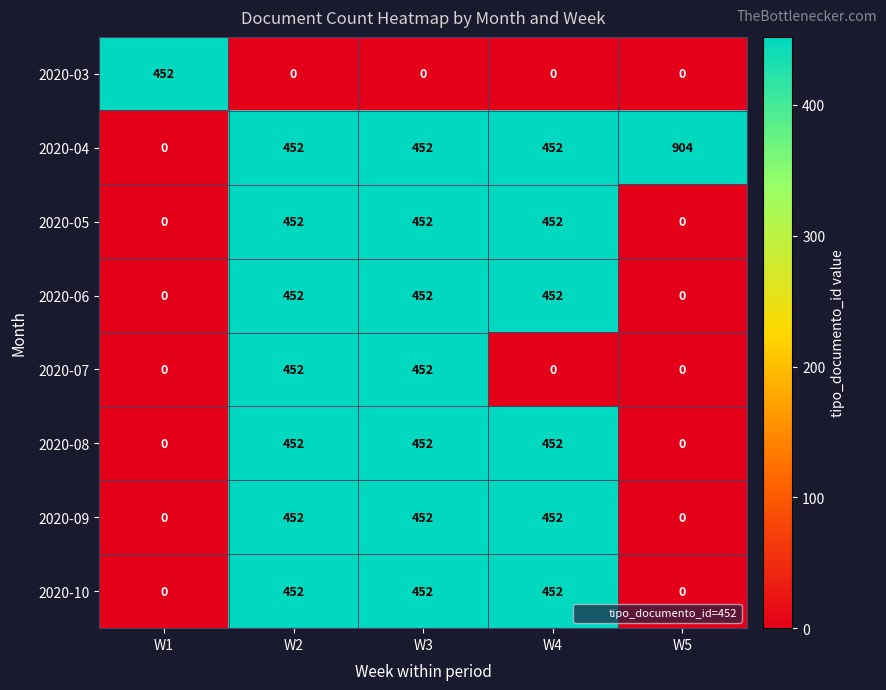

What is the difference between the highest and lowest values at W2?

452